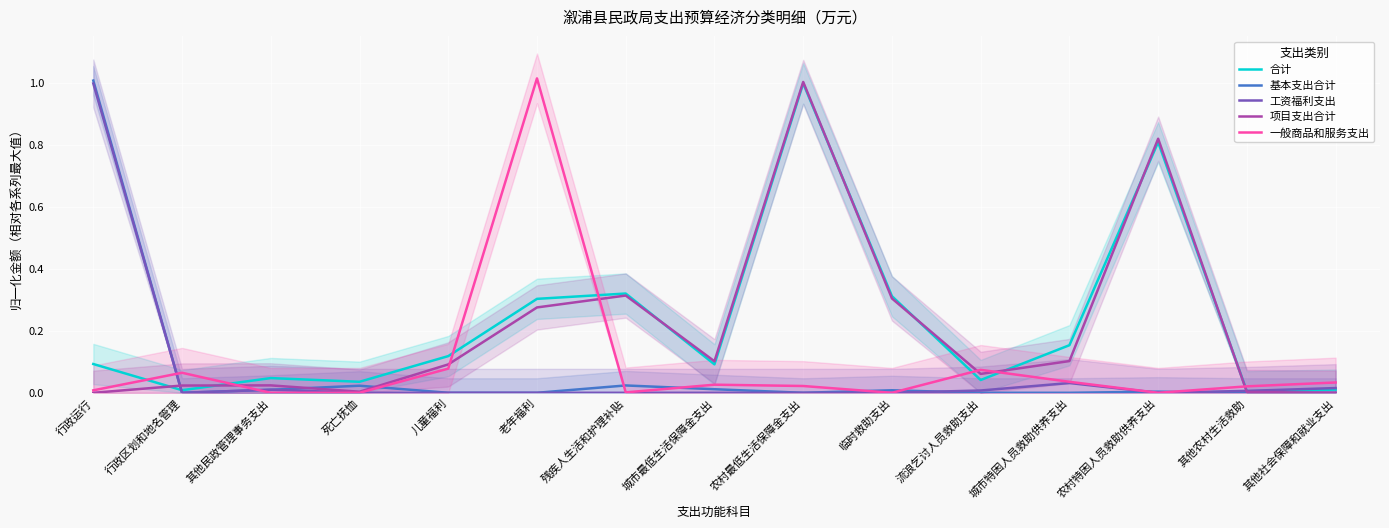

Is this an area chart (filled region under the line)?

No